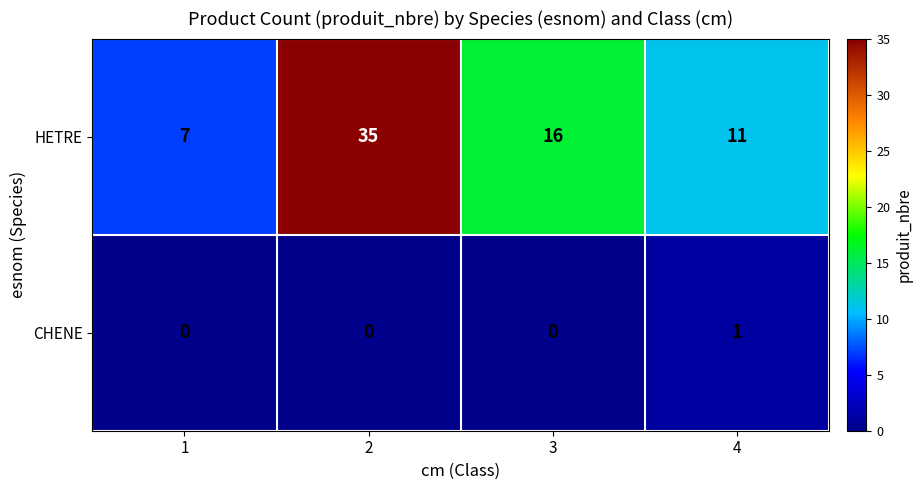

At 1, list the series in order from smallest to largest.

CHENE, HETRE